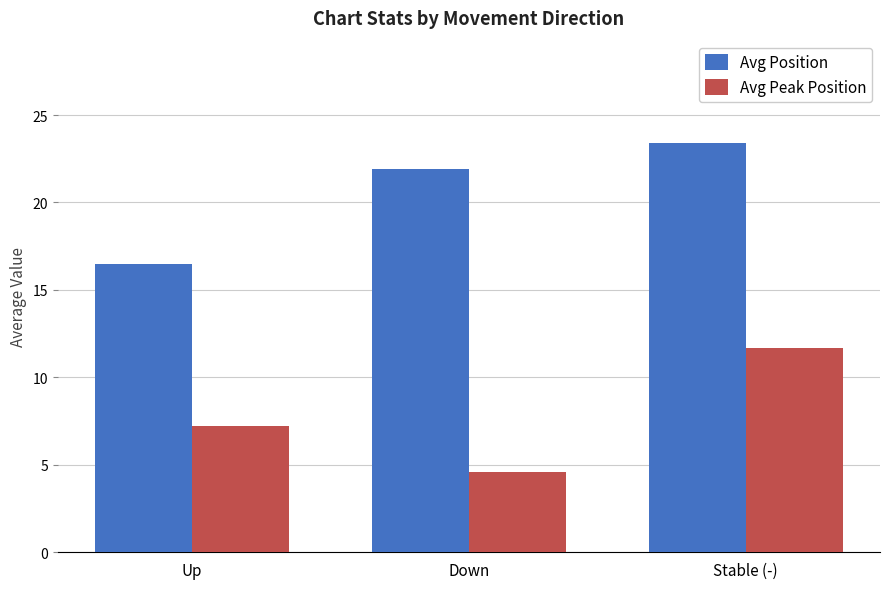

List the series in order of their peak value, highest first.

Avg Position, Avg Peak Position